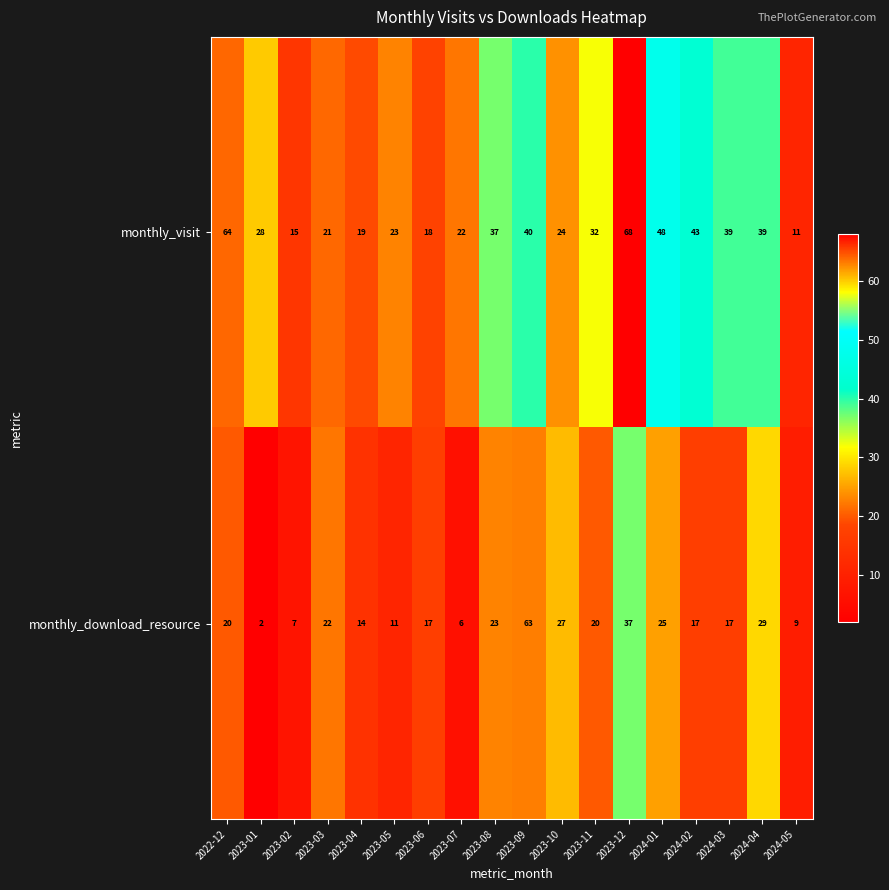

What is the sum of the monthly_visit values at 2023-02 and 2023-05?

38